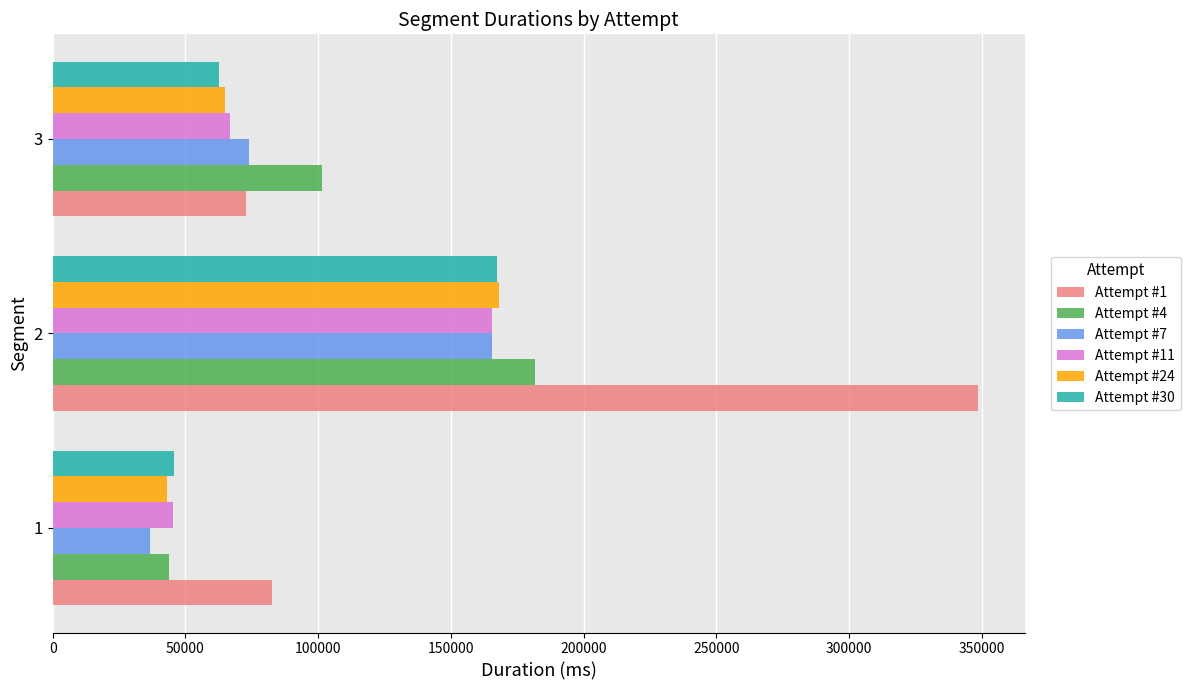

Rank the categories by Attempt #4 value from highest to lowest.

2, 3, 1